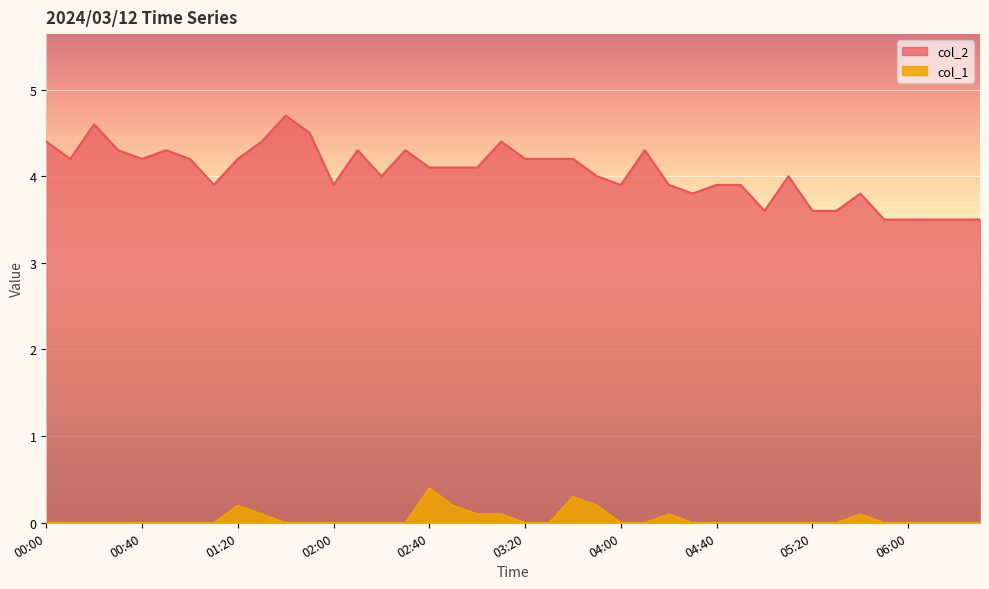

List the labels in order of col_2 value, smallest first.

05:50, 06:00, 06:10, 06:20, 06:30, 05:00, 05:20, 05:30, 04:30, 05:40, 01:10, 02:00, 04:00, 04:20, 04:40, 04:50, 02:20, 03:50, 05:10, 02:40, 02:50, 03:00, 00:10, 00:40, 01:00, 01:20, 03:20, 03:30, 03:40, 00:30, 00:50, 02:10, 02:30, 04:10, 00:00, 01:30, 03:10, 01:50, 00:20, 01:40